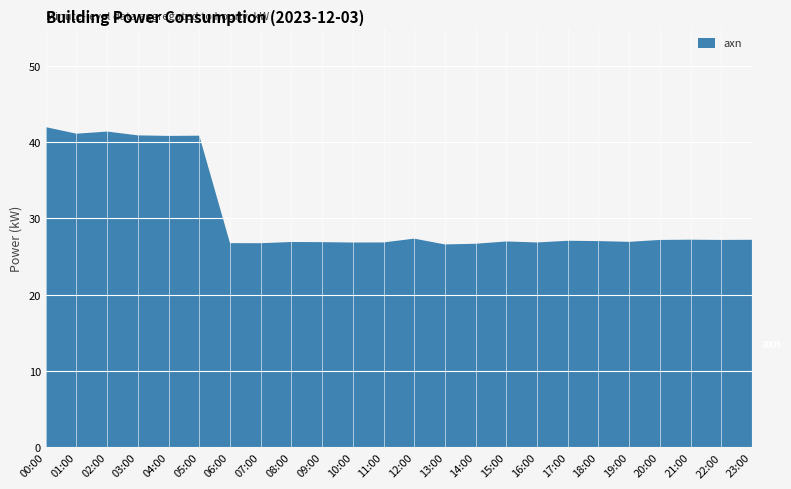

Reading left to right, transcribe all the data shown in this chart.

00:00=42.0	01:00=41.1	02:00=41.4	03:00=40.9	04:00=40.8	05:00=40.8	06:00=26.8	07:00=26.8	08:00=26.9	09:00=26.9	10:00=26.8	11:00=26.9	12:00=27.4	13:00=26.6	14:00=26.7	15:00=27.0	16:00=26.9	17:00=27.1	18:00=27.0	19:00=26.9	20:00=27.2	21:00=27.2	22:00=27.2	23:00=27.2